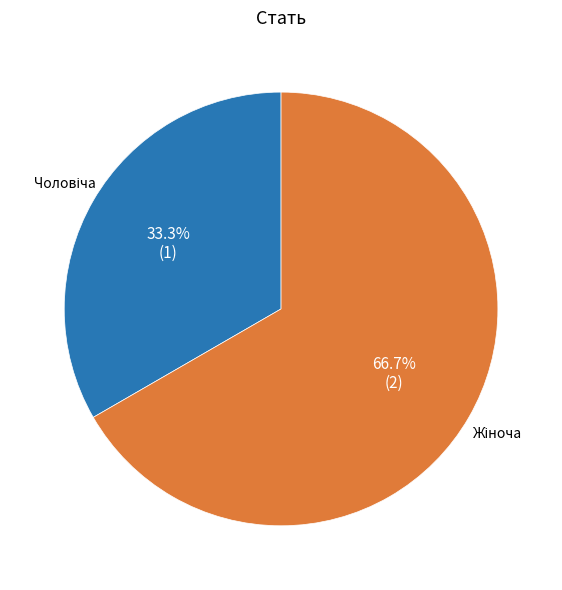

Is there any slice that represents more than half of the pie?

Yes